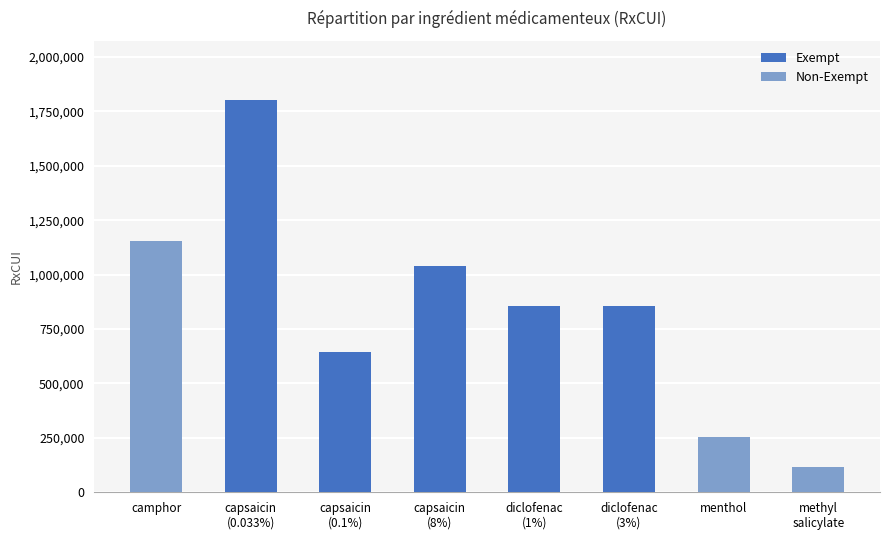

How many bars are there in total?

8